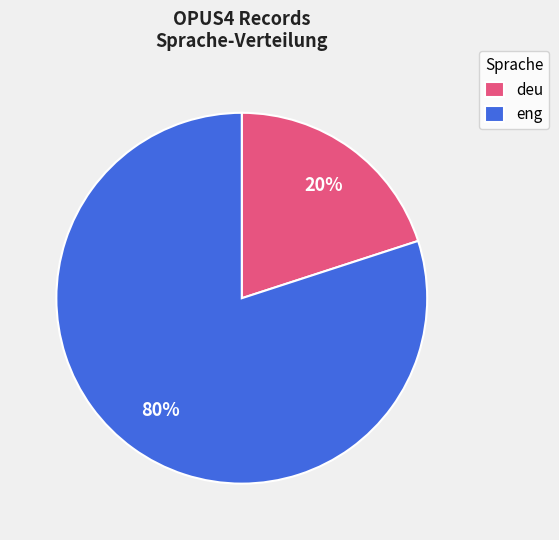

What is the largest slice in the pie chart?

eng